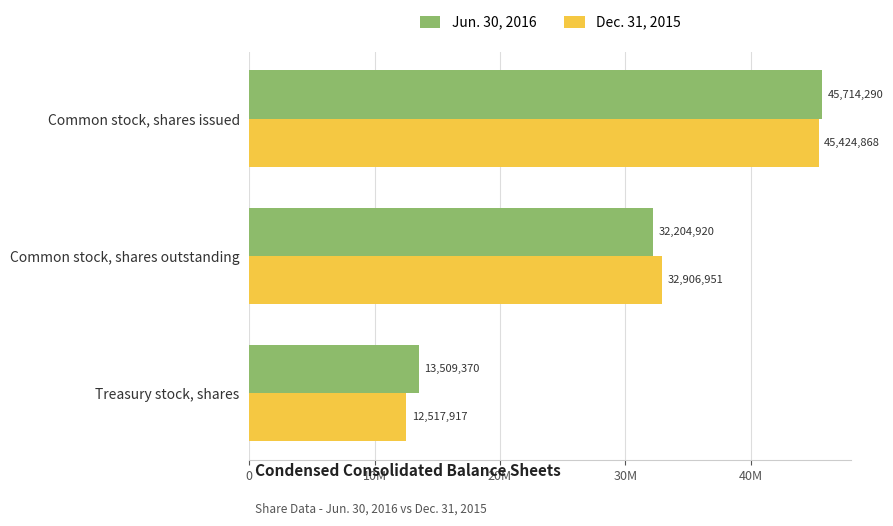

Which series has the widest spread of values?

Dec. 31, 2015